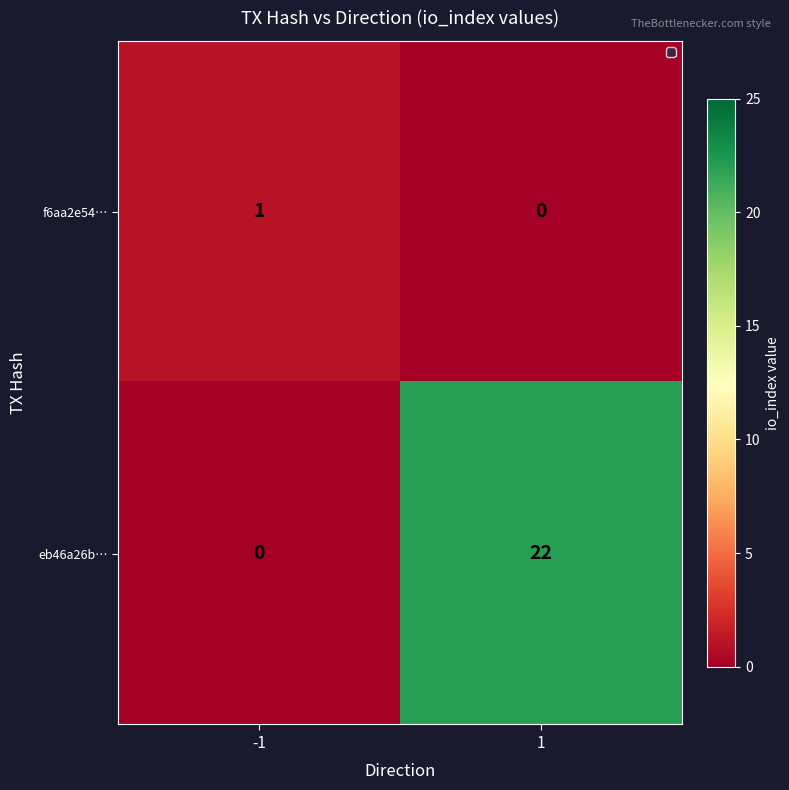

What is the difference between the maximum and minimum values in the eb46a26b… series?

22